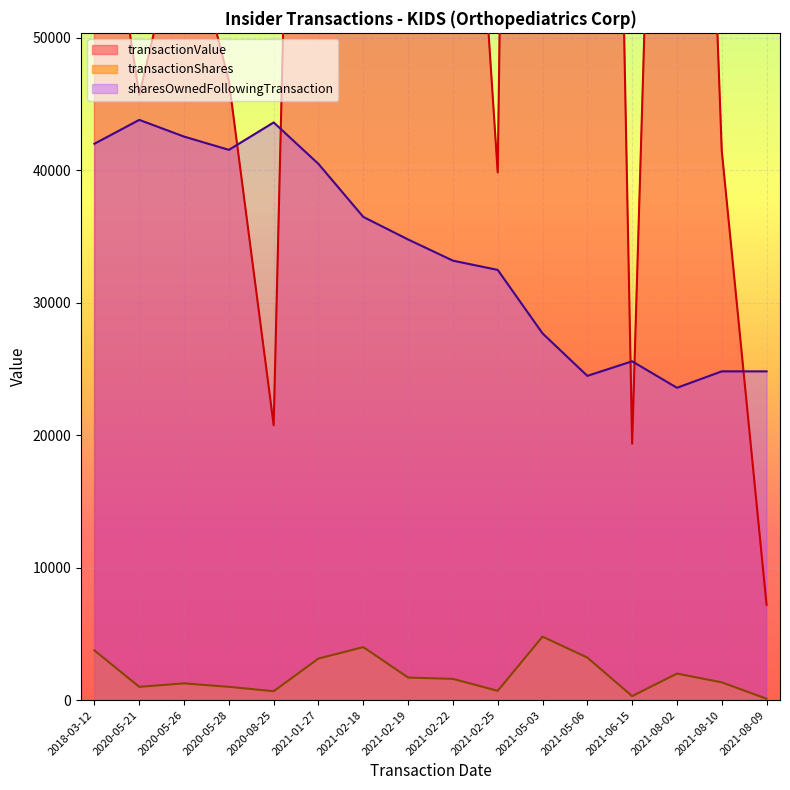

Reading left to right, what are all the values shown in this chart?

transactionValue: 67708	45710	59993	46750	20750	162225	216280	97229	91344	39843	288179	192540	19362	133200	41500	7200
transactionShares: 3747	1000	1263	1000	670	3136	4000	1701	1600	699	4791	3209	300	2000	1340	100
sharesOwnedFollowingTransaction: 42010	43810	42547	41547	43617	40481	36481	34780	33180	32481	27690	24481	25581	23581	24821	24821